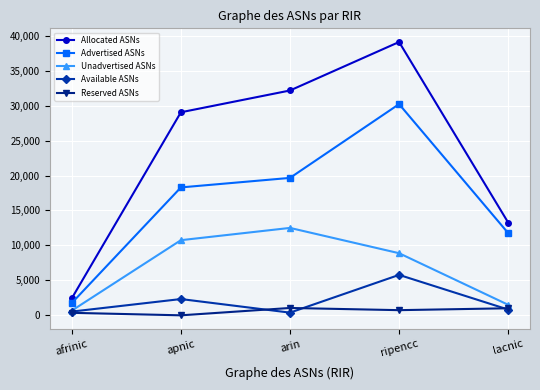

Which series has the largest total across all categories?

Allocated ASNs